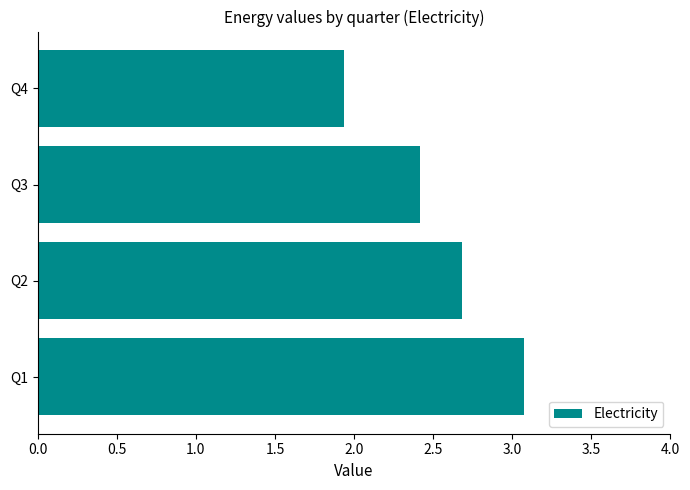

Reading bottom to top, what are all the values shown in this chart?

3.1	2.7	2.4	1.9